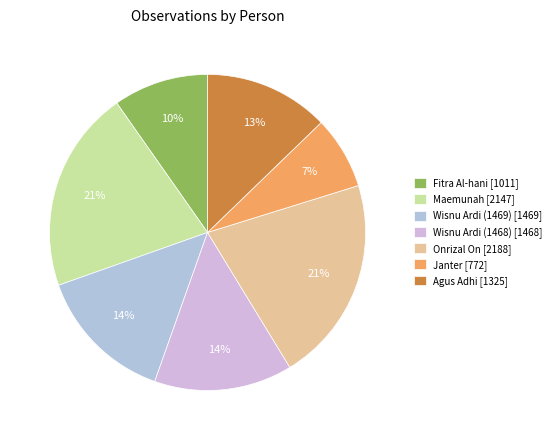

How many segments does this pie chart have?

7